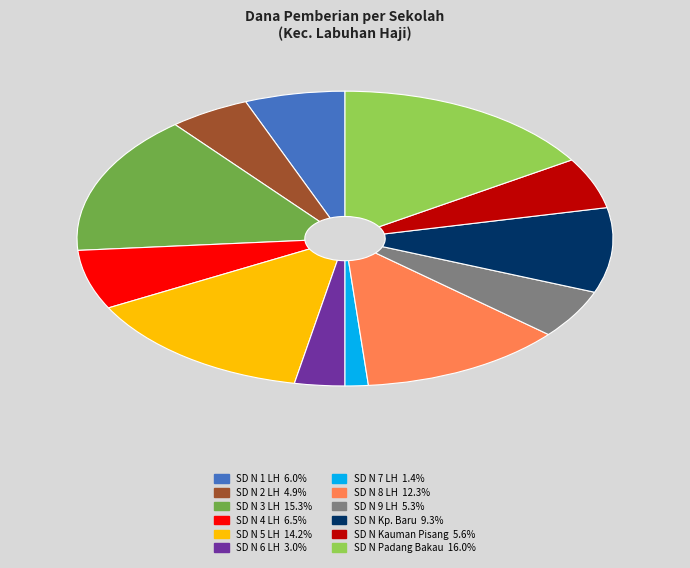

Does any single category account for the majority?

No